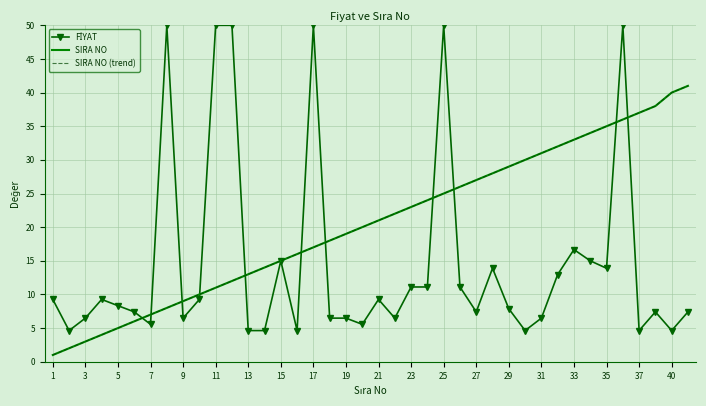

Reading right to left, what are all the values shown in this chart?

FİYAT: 7.4	4.6	7.4	4.6	50.0	13.9	15.0	16.7	13.0	6.5	4.6	7.9	13.9	7.4	11.1	50.0	11.1	11.1	6.5	9.3	5.6	6.5	6.5	50.0	4.6	15.0	4.6	4.6	50.0	50.0	9.3	6.5	50.0	5.6	7.4	8.3	9.3	6.5	4.6	9.3
SIRA NO: 41.0	40.0	38.0	37.0	36.0	35.0	34.0	33.0	32.0	31.0	30.0	29.0	28.0	27.0	26.0	25.0	24.0	23.0	22.0	21.0	20.0	19.0	18.0	17.0	16.0	15.0	14.0	13.0	12.0	11.0	10.0	9.0	8.0	7.0	6.0	5.0	4.0	3.0	2.0	1.0
SIRA NO (trend): 41.0	40.0	38.0	37.0	36.0	35.0	34.0	33.0	32.0	31.0	30.0	29.0	28.0	27.0	26.0	25.0	24.0	23.0	22.0	21.0	20.0	19.0	18.0	17.0	16.0	15.0	14.0	13.0	12.0	11.0	10.0	9.0	8.0	7.0	6.0	5.0	4.0	3.0	2.0	1.0